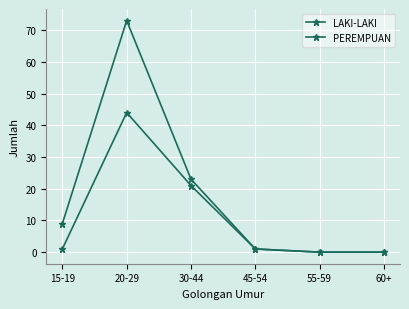

At 30-44, list the series in order from largest to smallest.

PEREMPUAN, LAKI-LAKI